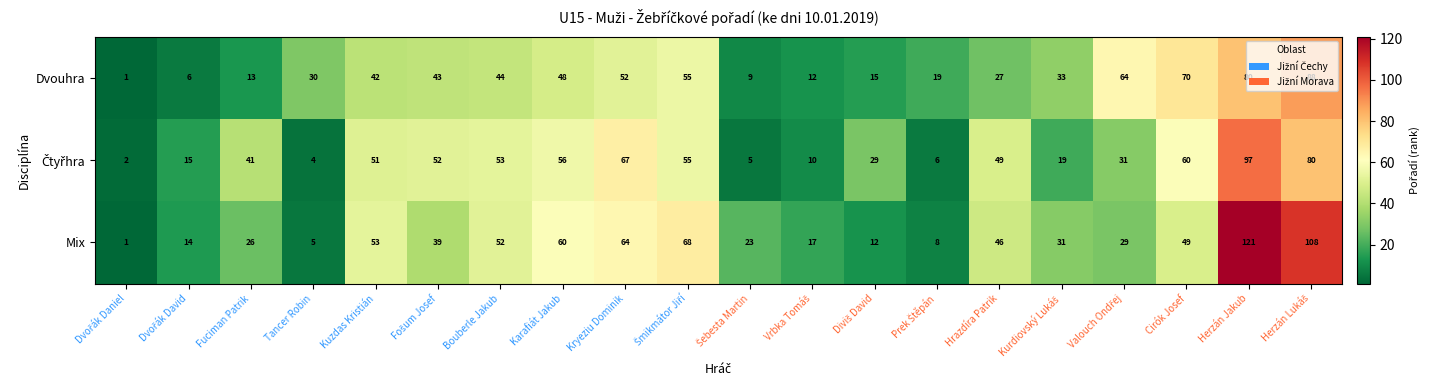

What is the difference between the maximum and minimum values in the Mix series?

120